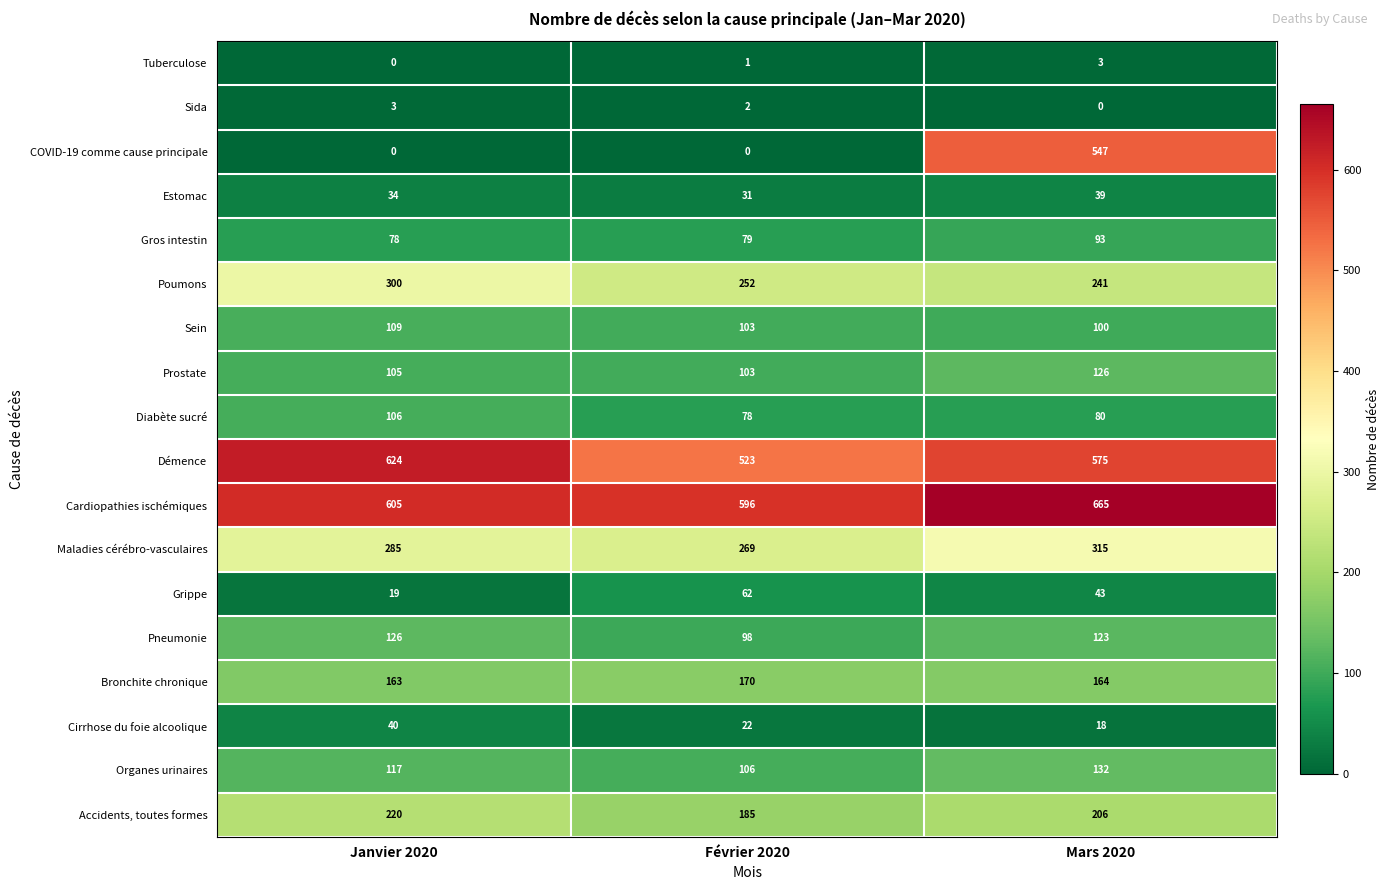

Between Février 2020 and Mars 2020, which series saw the biggest shift?

COVID-19 comme cause principale